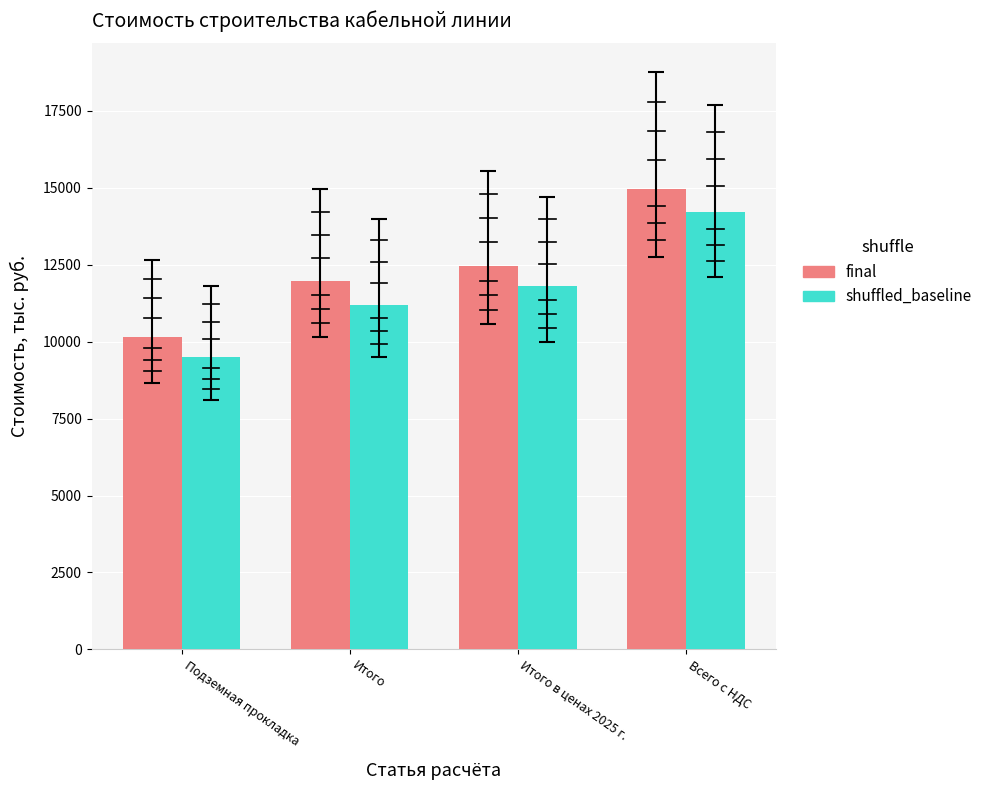

What is the difference between the second highest and second lowest values in the shuffled_baseline series?

600.0